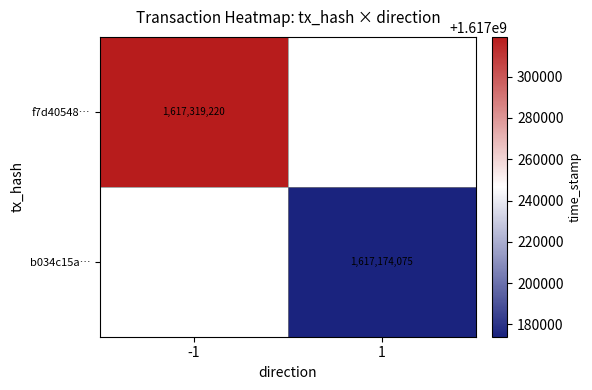

Which has a higher value, 1 or -1?

-1